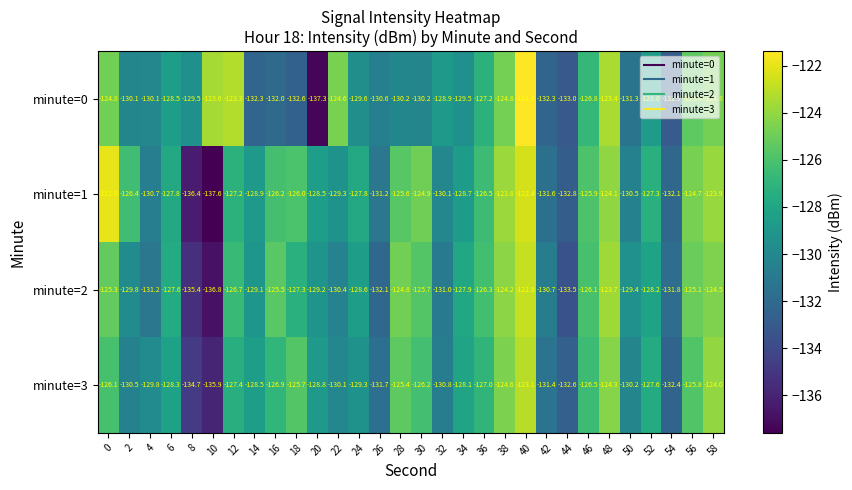

What is the sum of all minute=3 values?

-3853.7